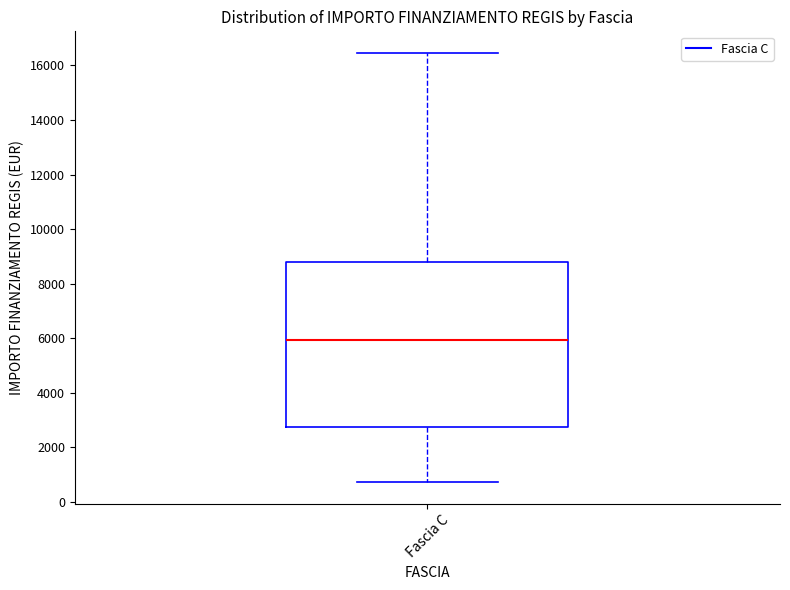

Where is the upper edge of the box for Fascia C on the y-axis? The values are not printed on the chart, so give them approximately, as read against the axis.

8800